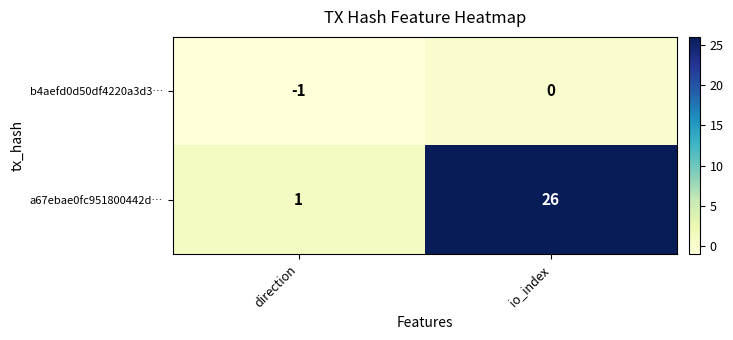

The a67ebae0fc951800442d… series shows 1 at direction. True or false?

True